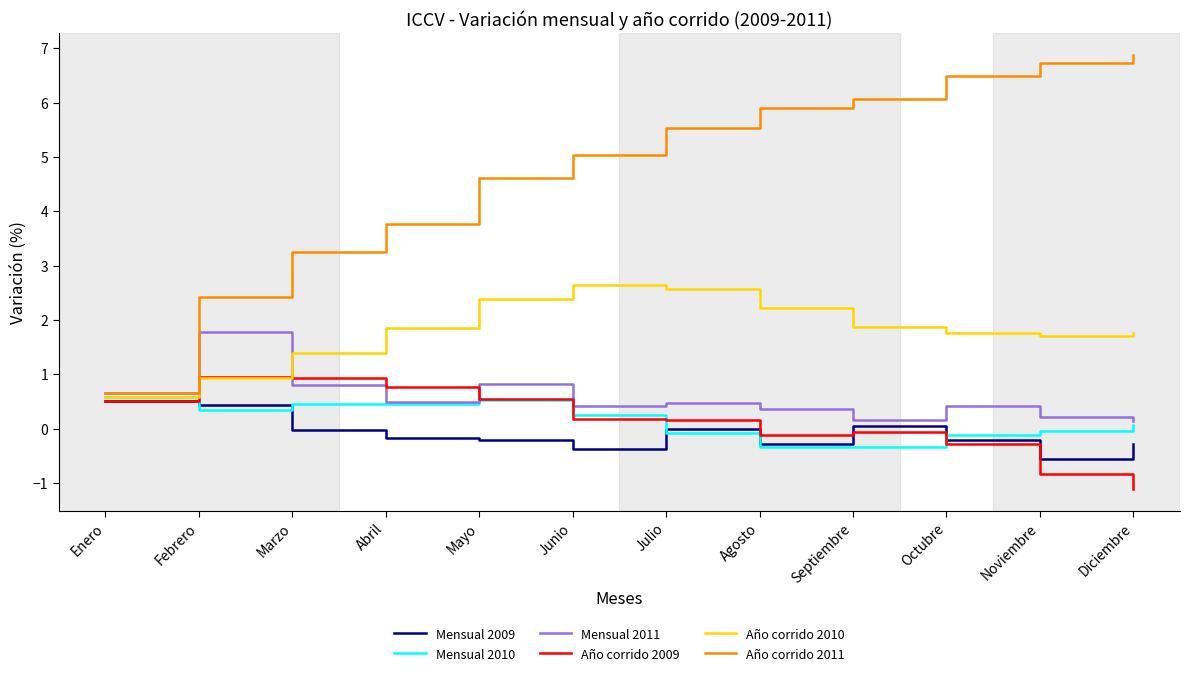

At which label does Año corrido 2010 reach its peak?

Junio